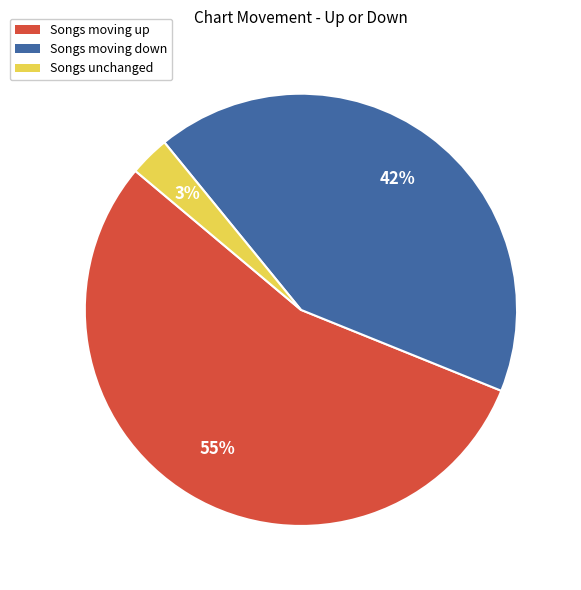

The Songs moving up slice represents 43% of the pie. True or false?

False